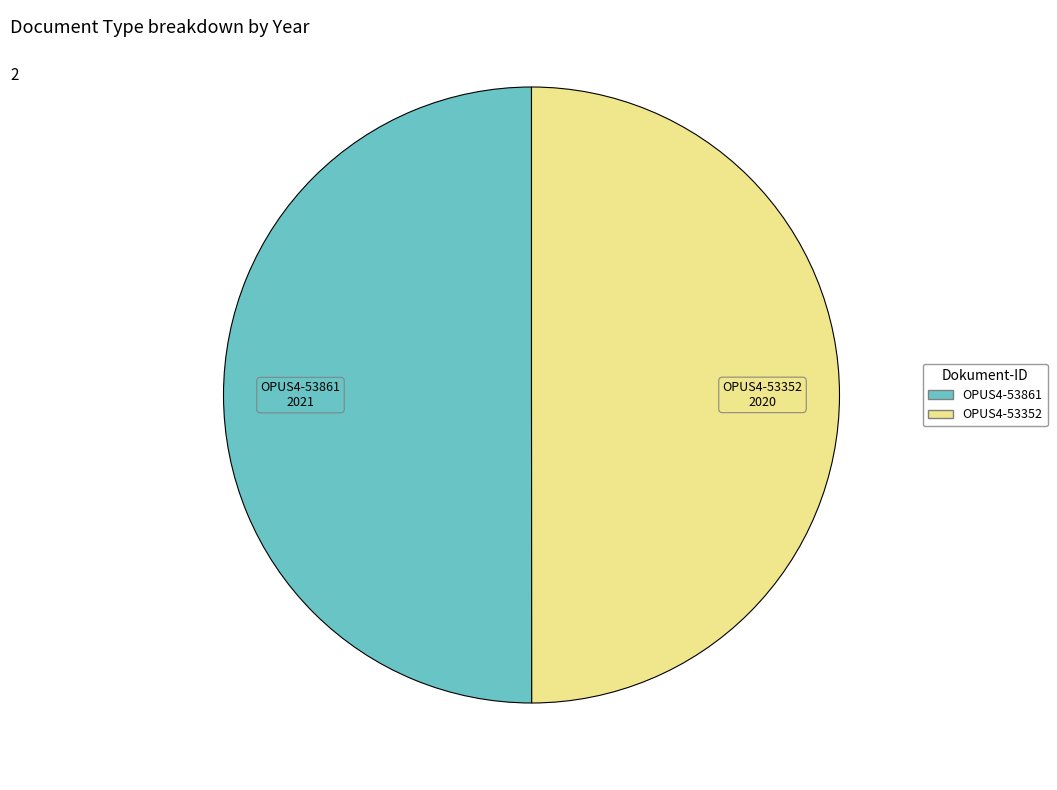

Do OPUS4-53352 and OPUS4-53861 together represent more than half of the pie?

Yes